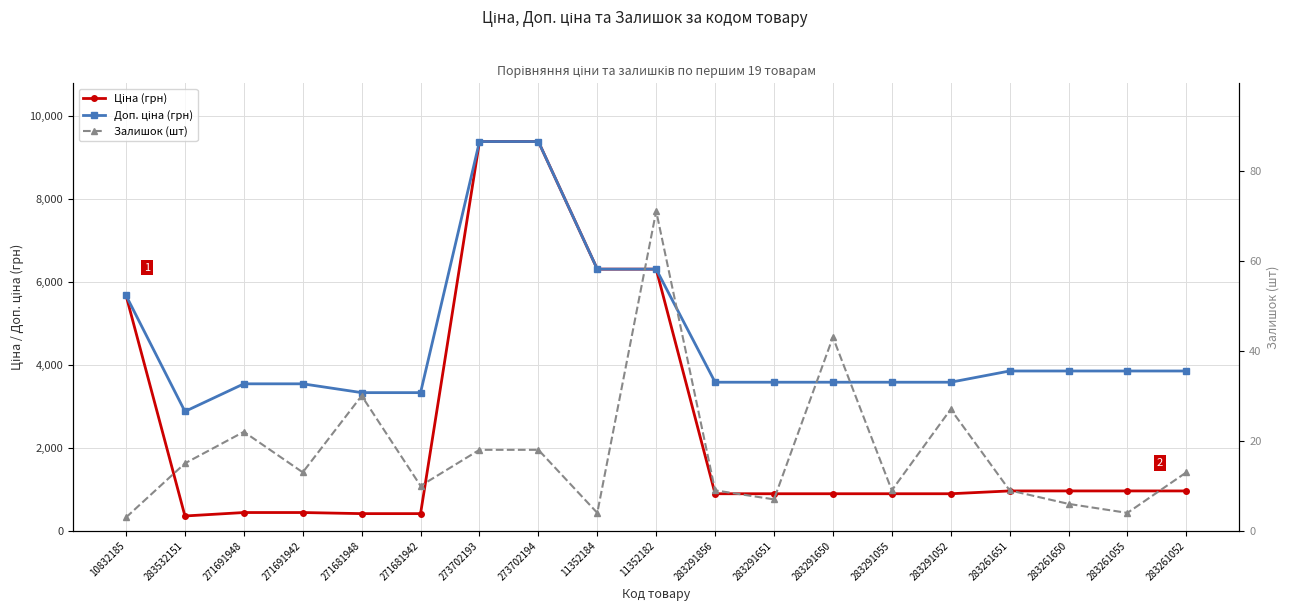

How many interior local valleys does the Залишок (шт) series have?

6